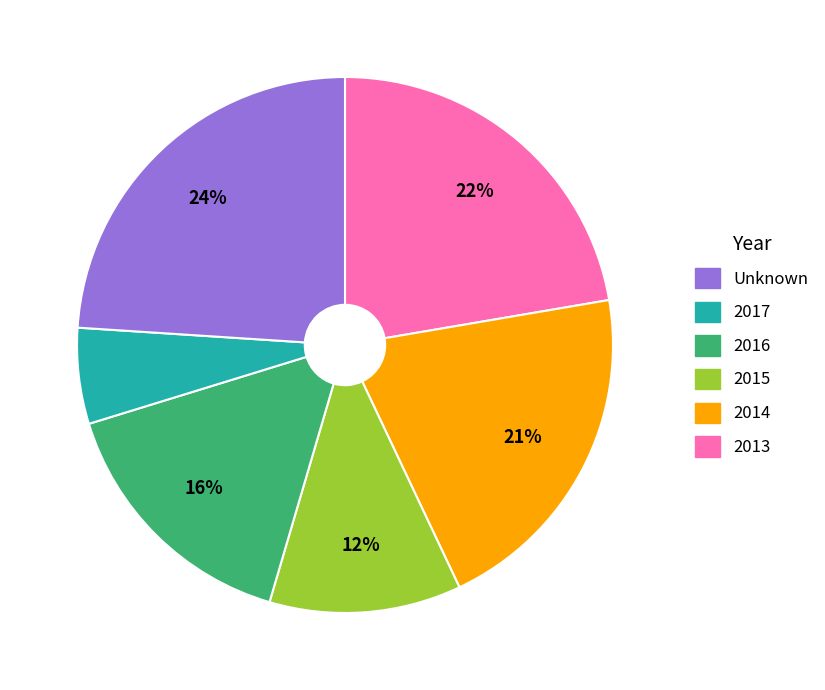

To the nearest percent, what is the average slice percentage?

17%